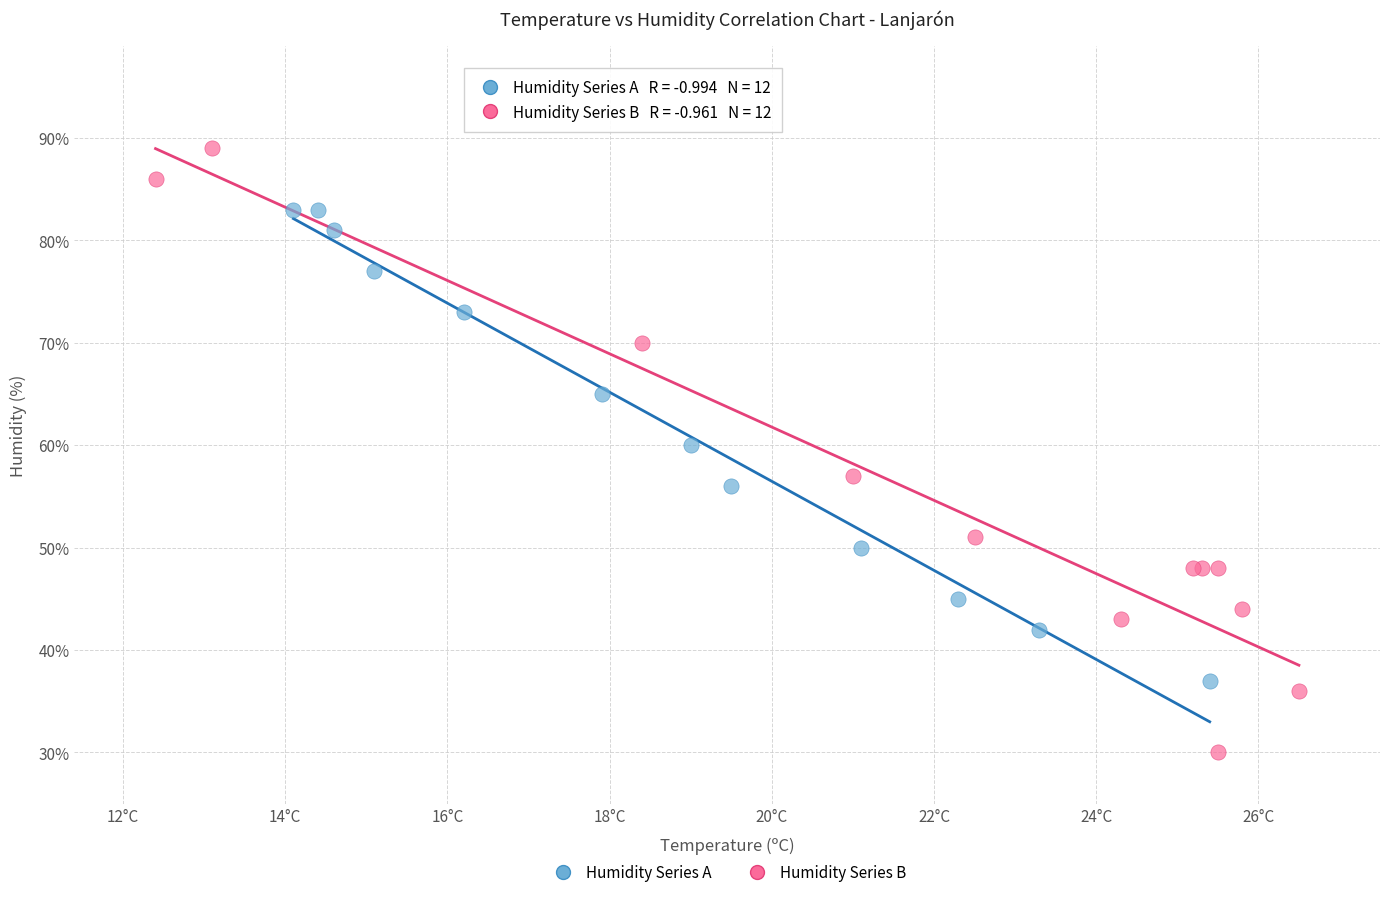

Which series contains the highest Y value?

Humidity Series B